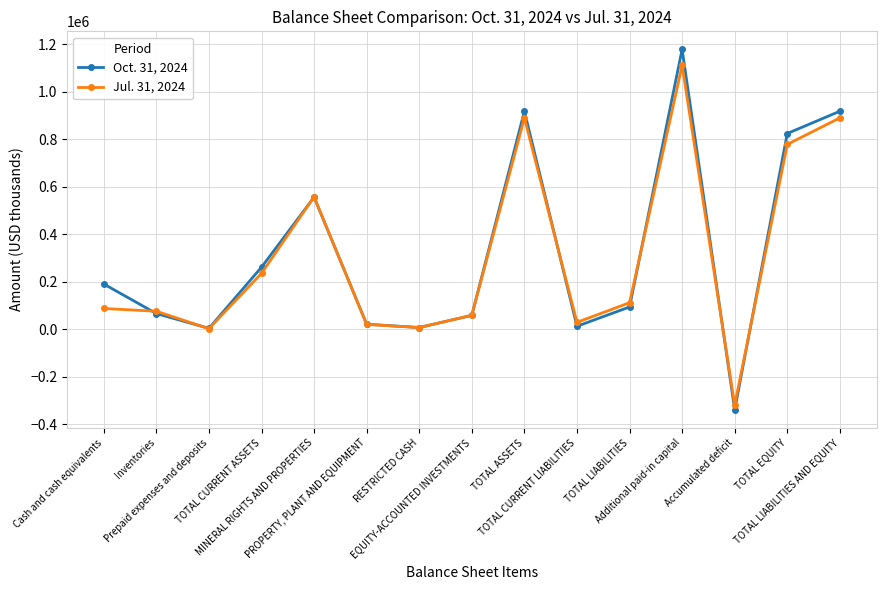

The Jul. 31, 2024 series shows -318901 at Accumulated deficit. True or false?

True